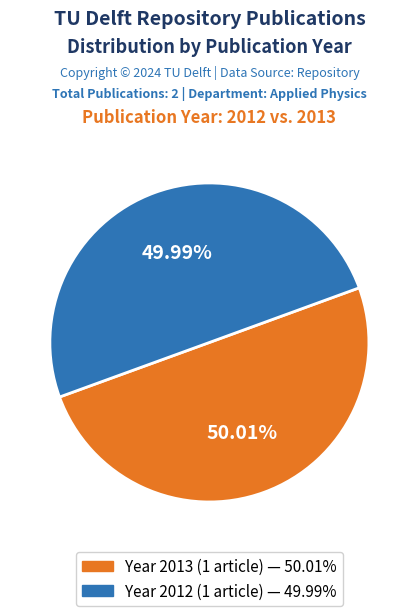

Is there a majority slice in this chart?

Yes